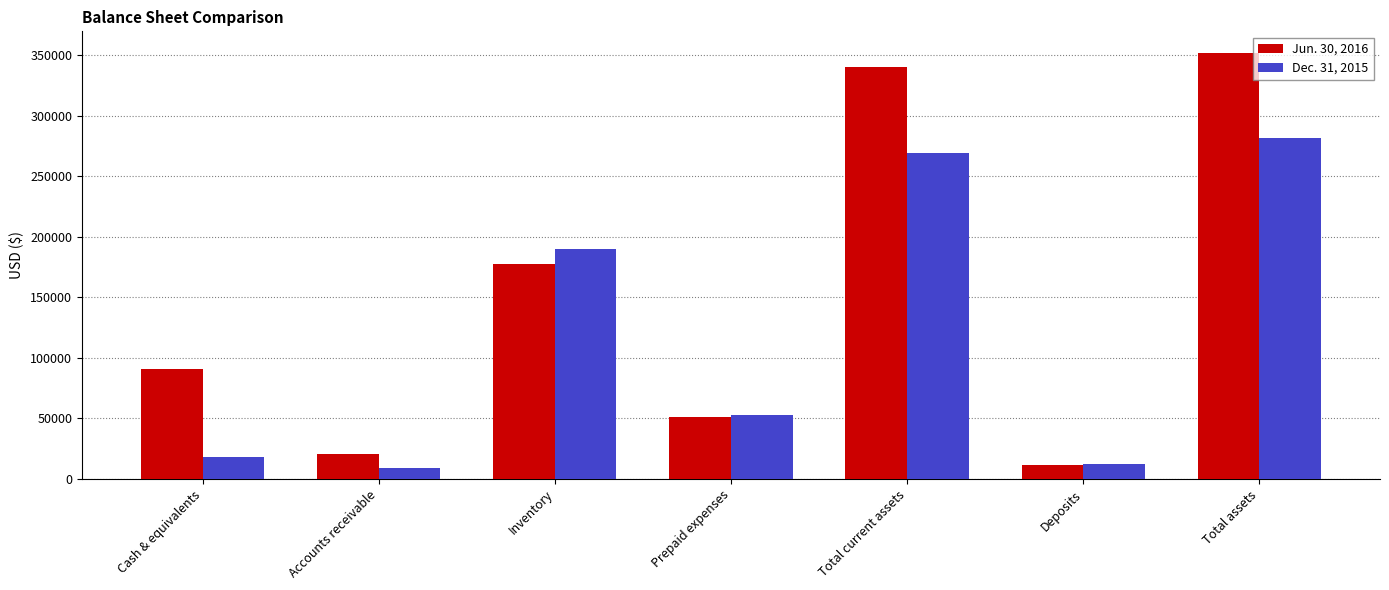

The value of Jun. 30, 2016 at Total assets is 352125. True or false?

True